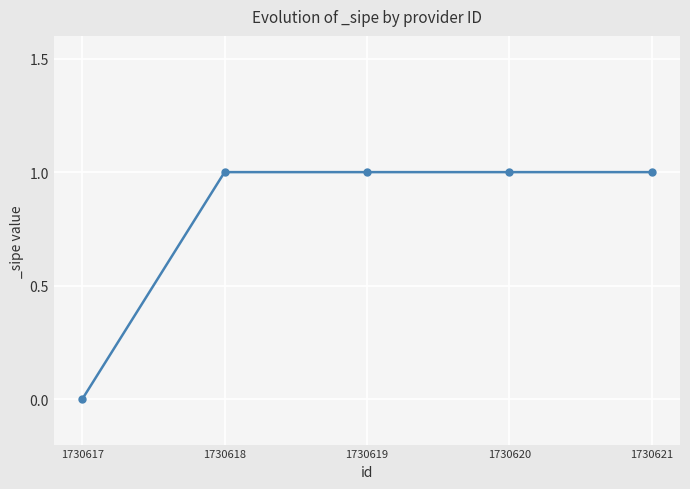

Between 1730617 and 1730618, which is larger?

1730618